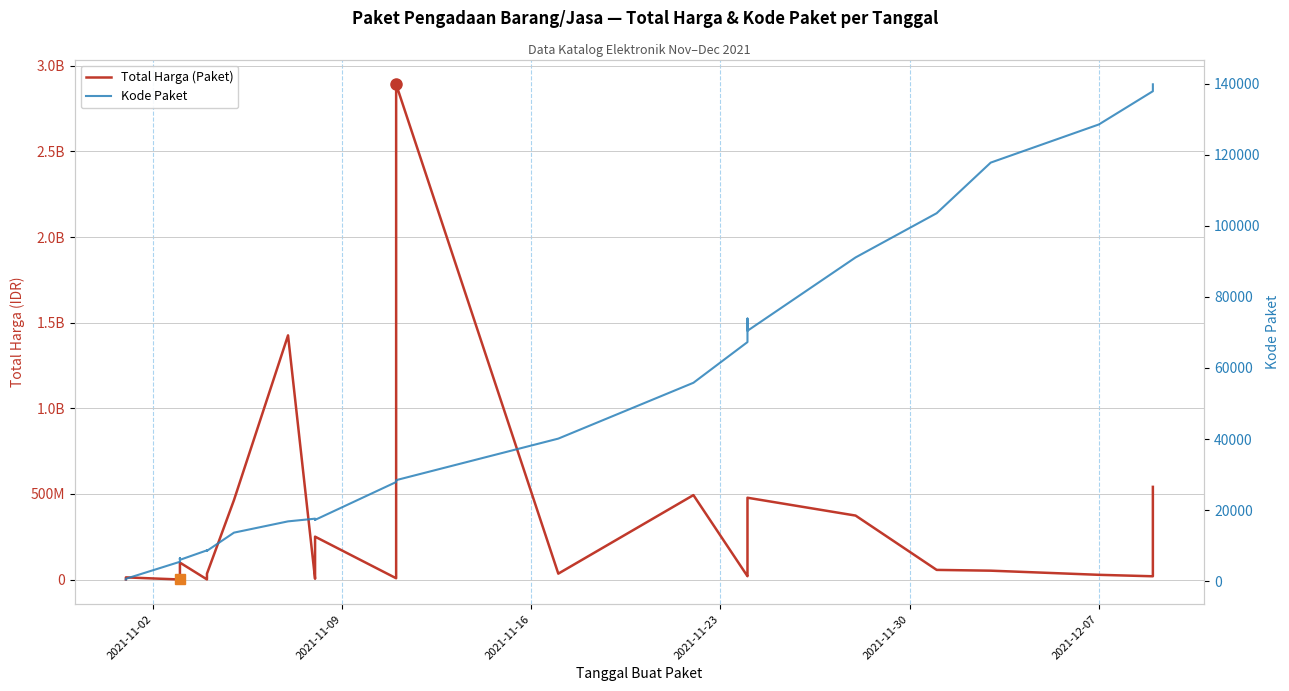

True or false: Total Harga (Paket) and Kode Paket cross at least once.

False